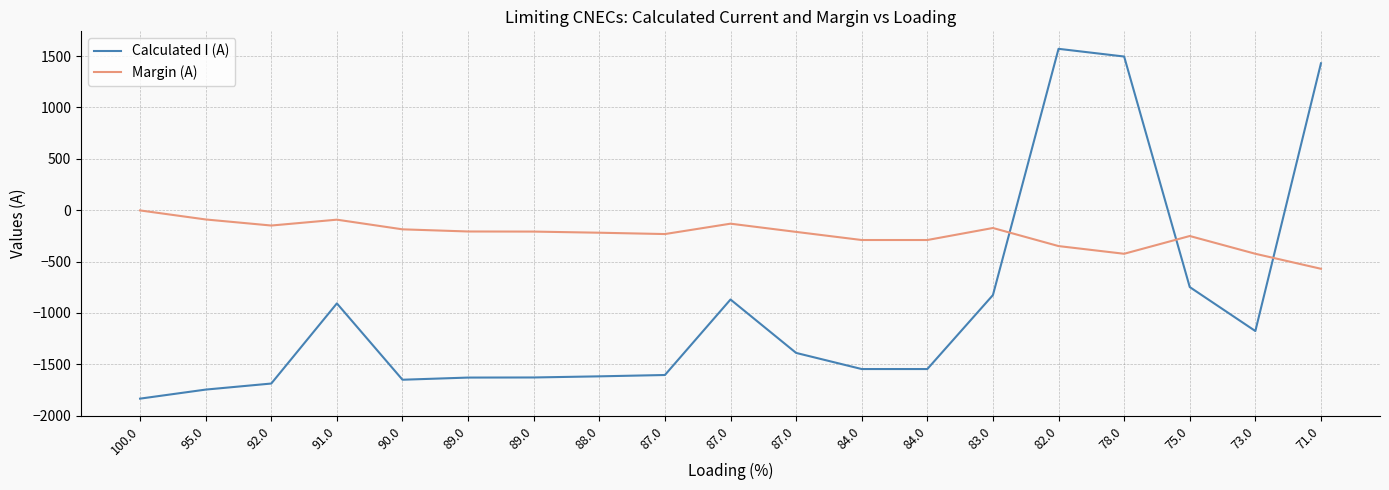

Which series has the largest total across all categories?

Margin (A)